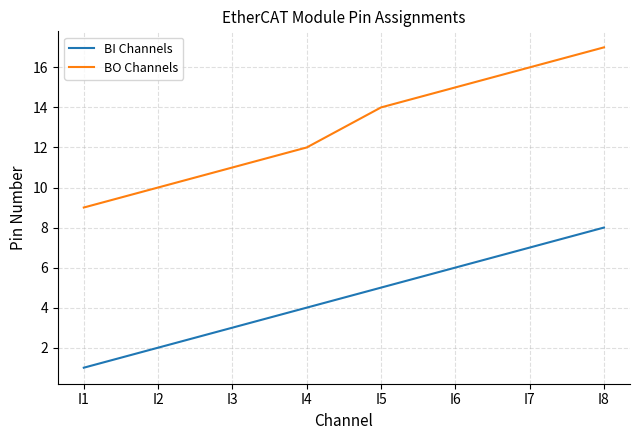

Rank the series at I2 from highest to lowest value.

BO Channels, BI Channels